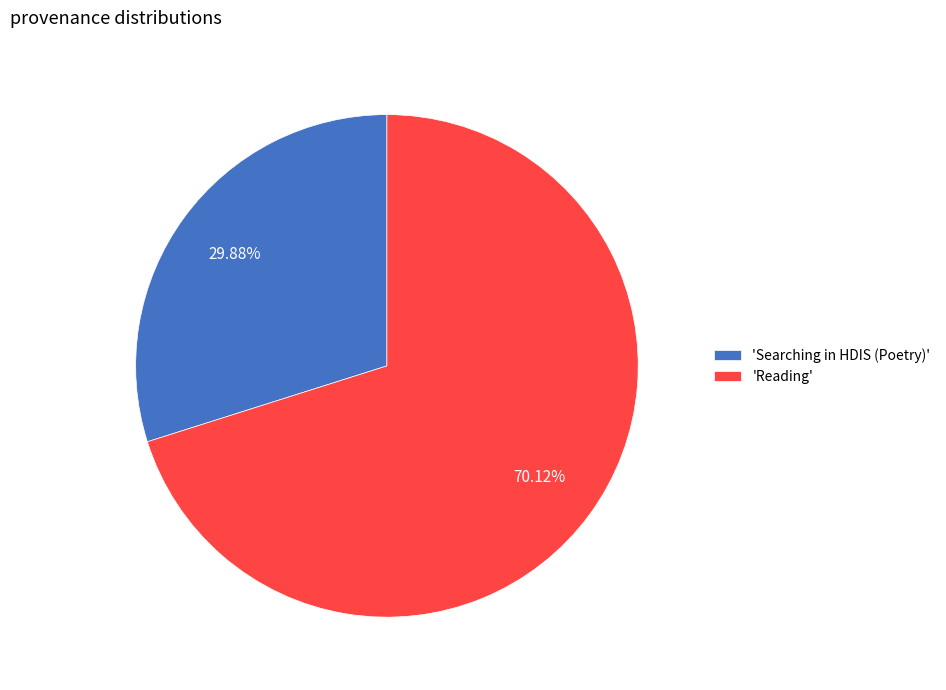

What is the smallest slice in the pie chart?

'Searching in HDIS (Poetry)'